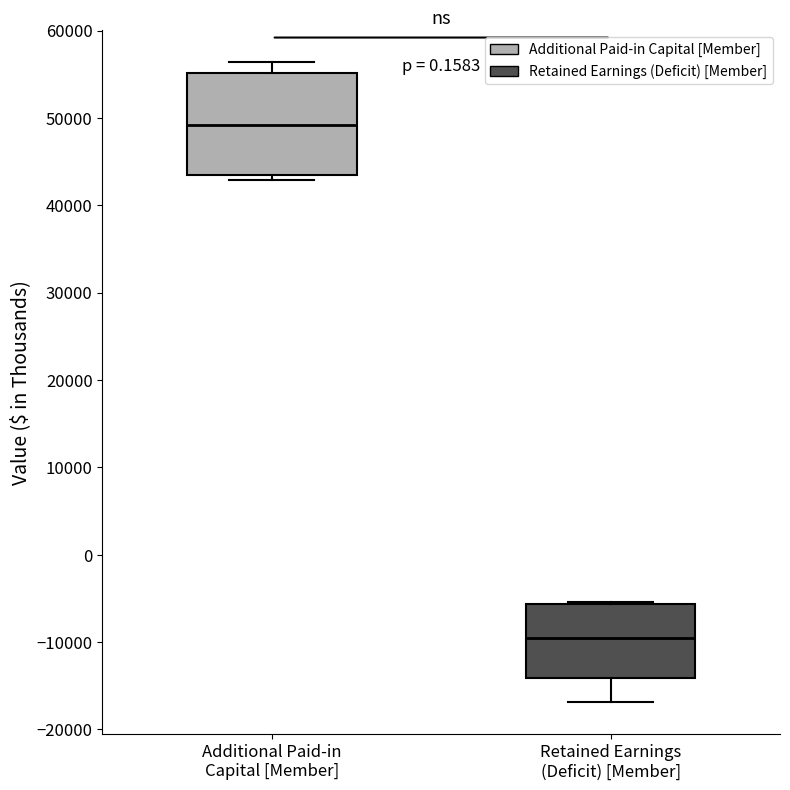

Which box's median line is the highest?

Additional Paid-in Capital [Member]